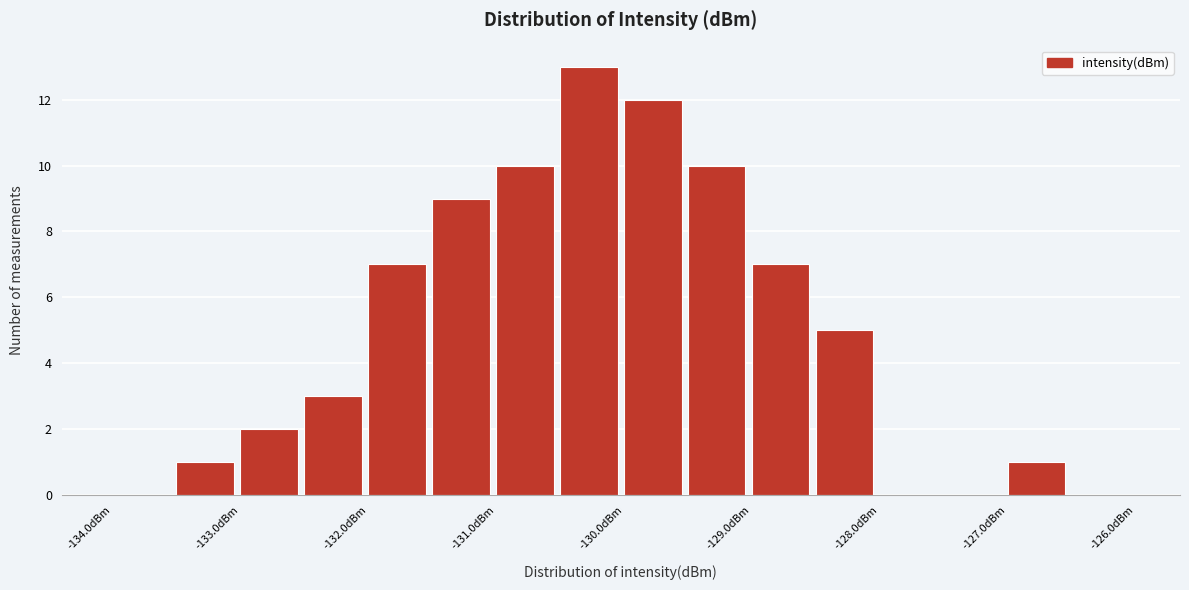

What is the height of the bar covering -129.0 to -128.5 on the x-axis? The values are not printed on the chart, so give them approximately, as read against the axis.

7